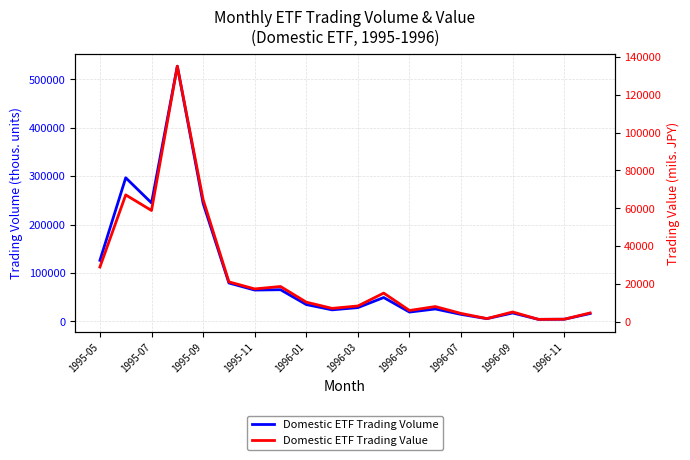

Rank the series at 13 from highest to lowest value.

Domestic ETF Trading Volume, Domestic ETF Trading Value